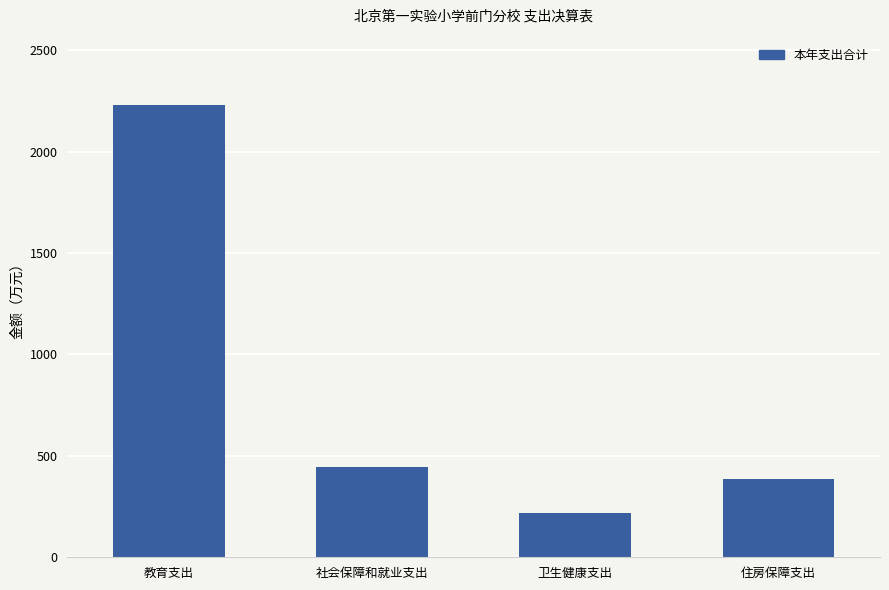

How many data points are less than 447?

2